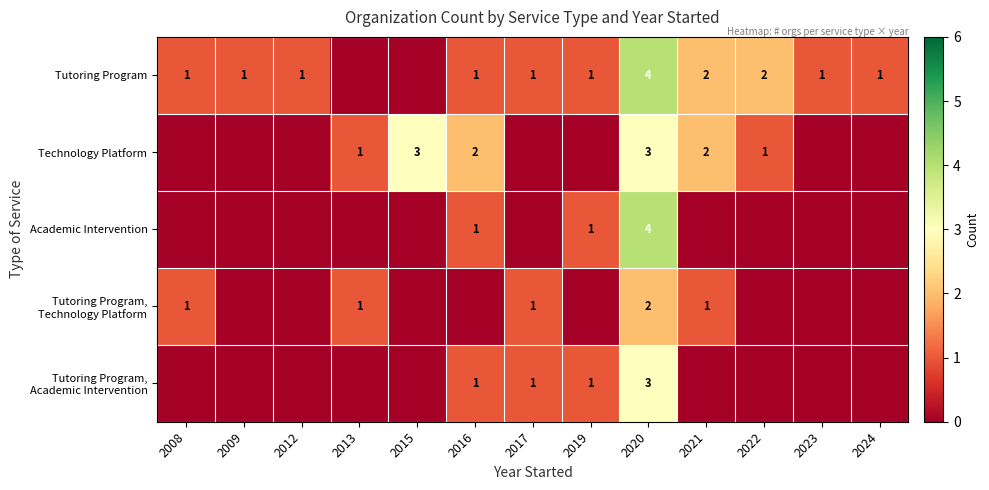

What is the difference between the second highest and minimum values in the Tutoring Program, Academic Intervention series?

1